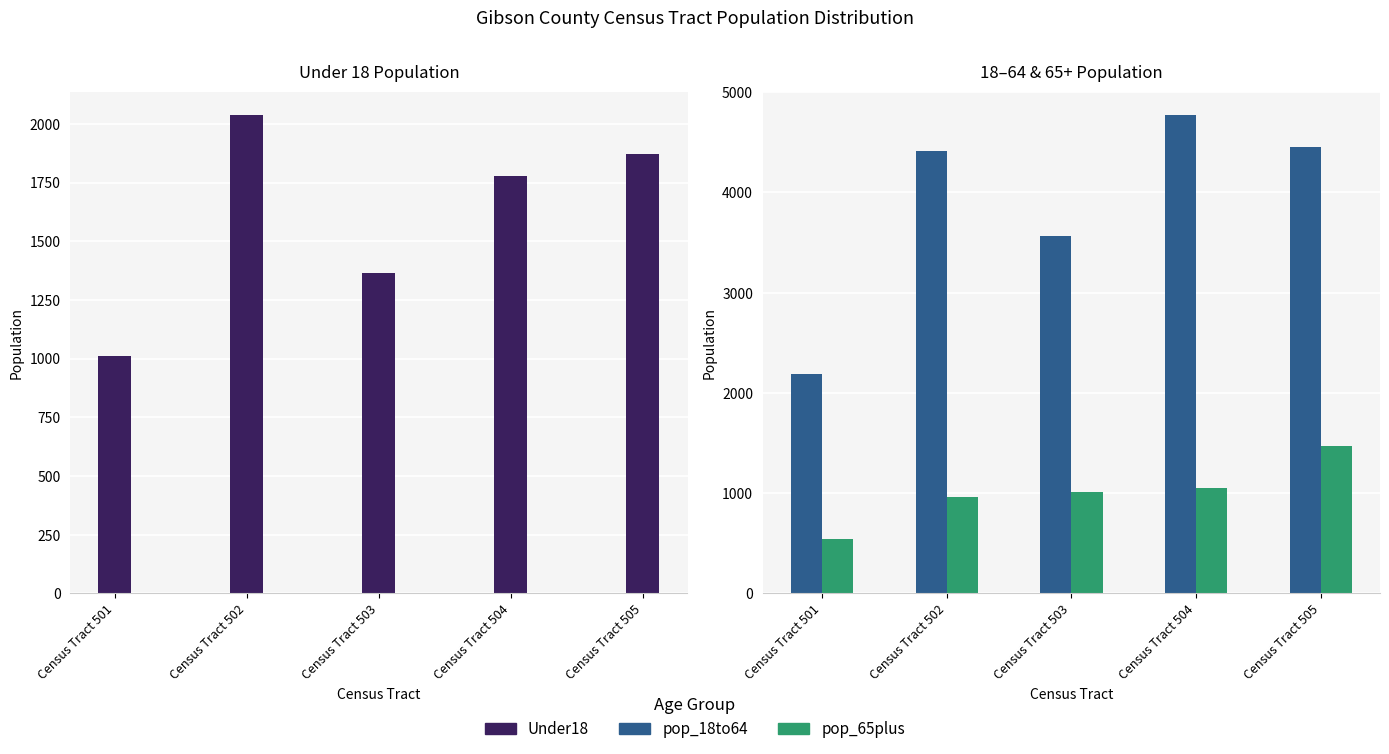

At which category does the chart reach its peak across all series?

Census Tract 504